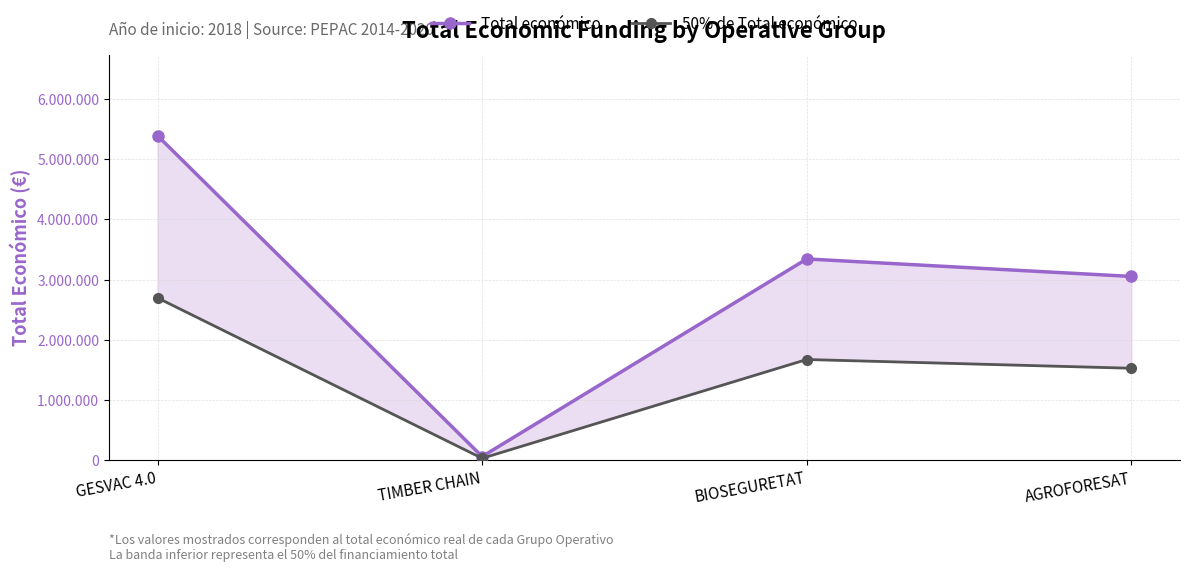

What is the spread (max minus min) of values at GESVAC 4.0?

2695299